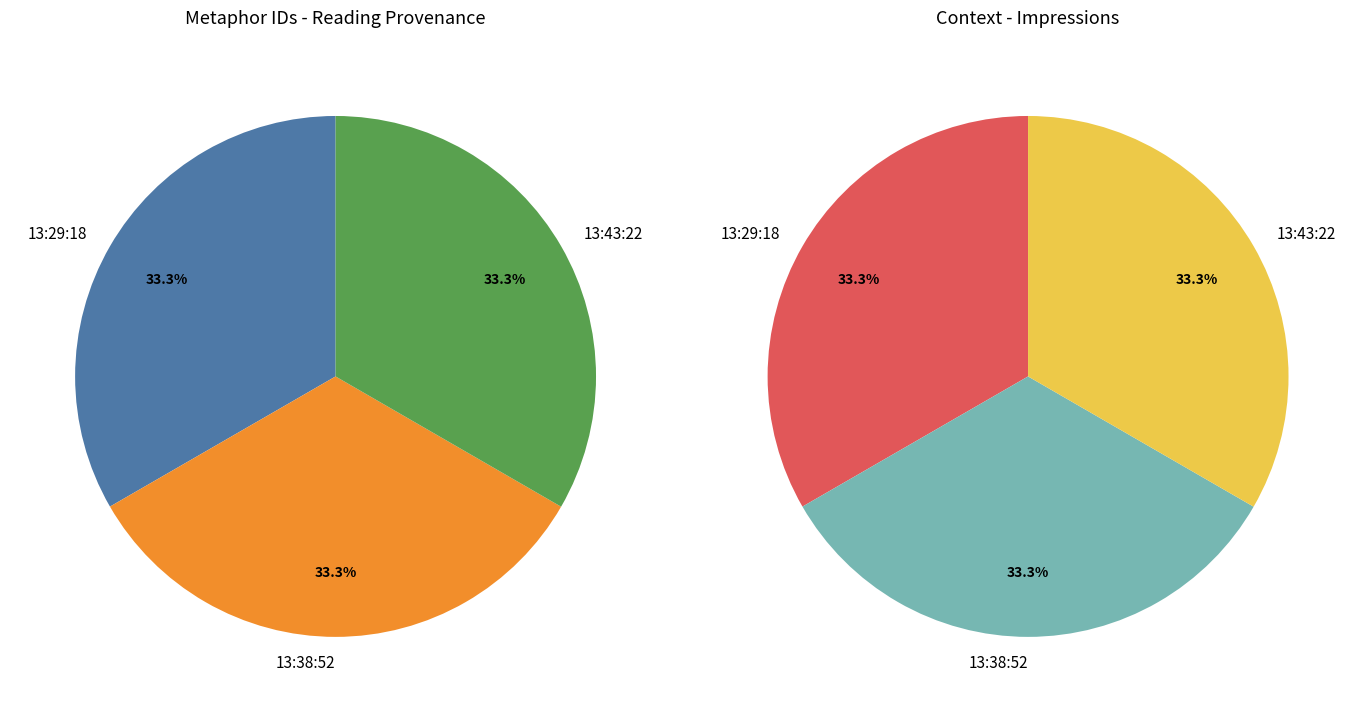

Do 2011-07-27 13:29:18 UTC and 2011-07-27 13:43:22 UTC together represent more than half of the pie?

Yes